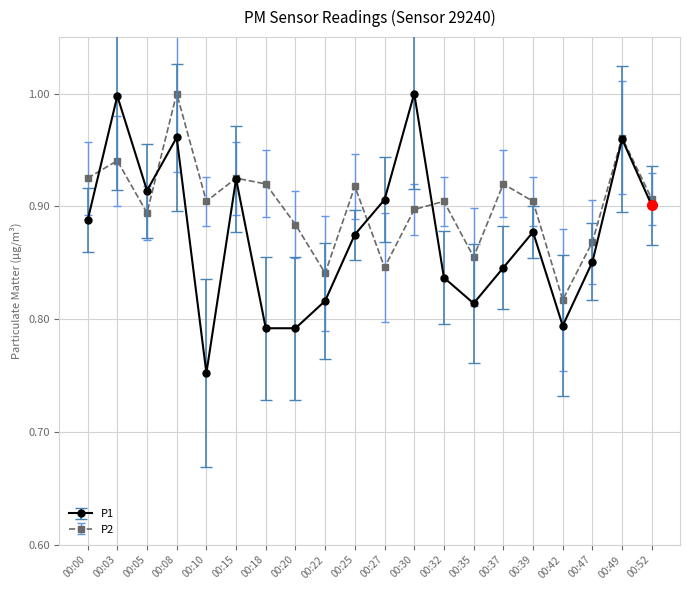

True or false: P1 and P2 cross at least once.

True